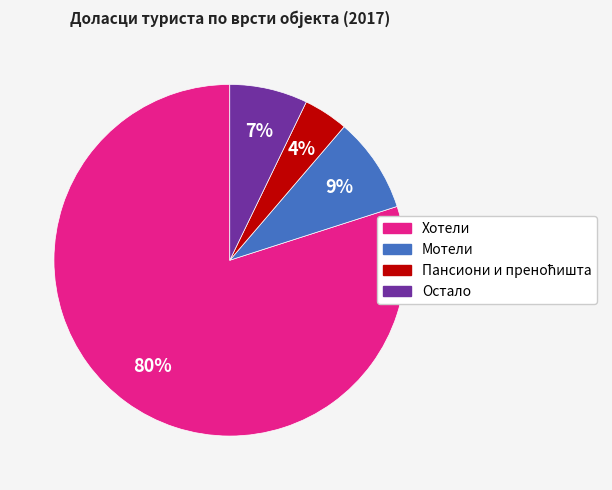

Combined, do Остало and Хотели account for over 50%?

Yes